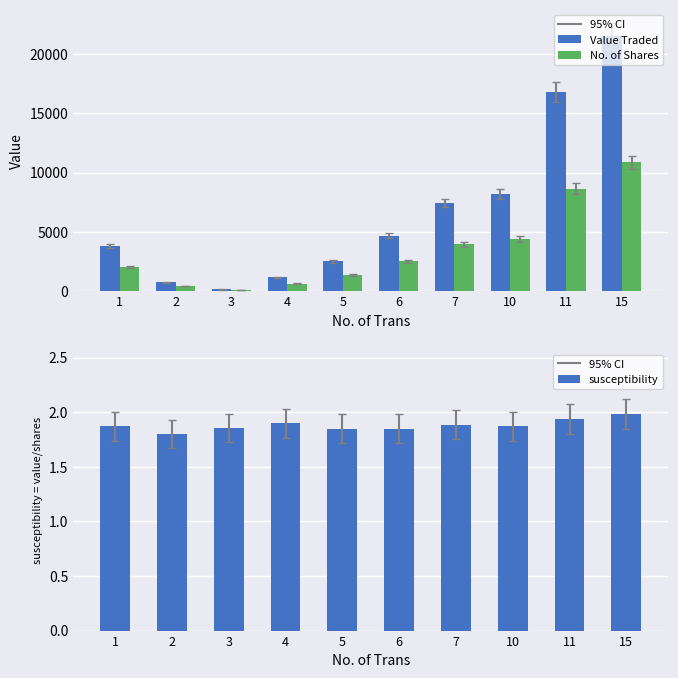

What is the difference between the maximum and minimum values in the susceptibility series?

0.2